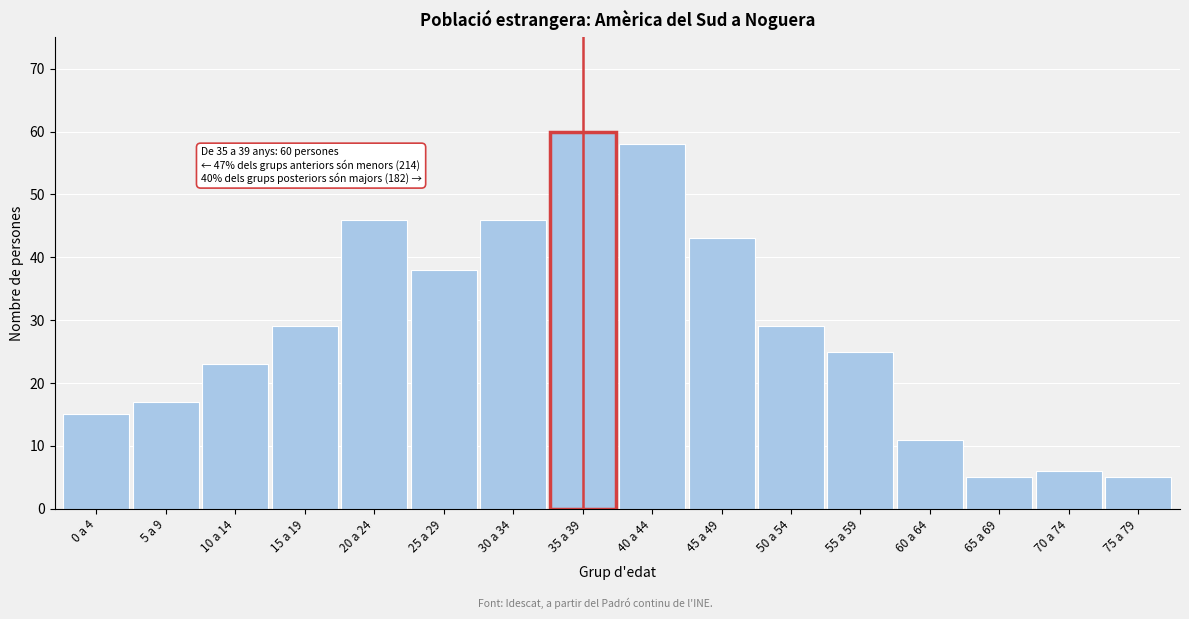

Reading left to right, transcribe all the data shown in this chart.

15	17	23	29	46	38	46	60	58	43	29	25	11	5	6	5